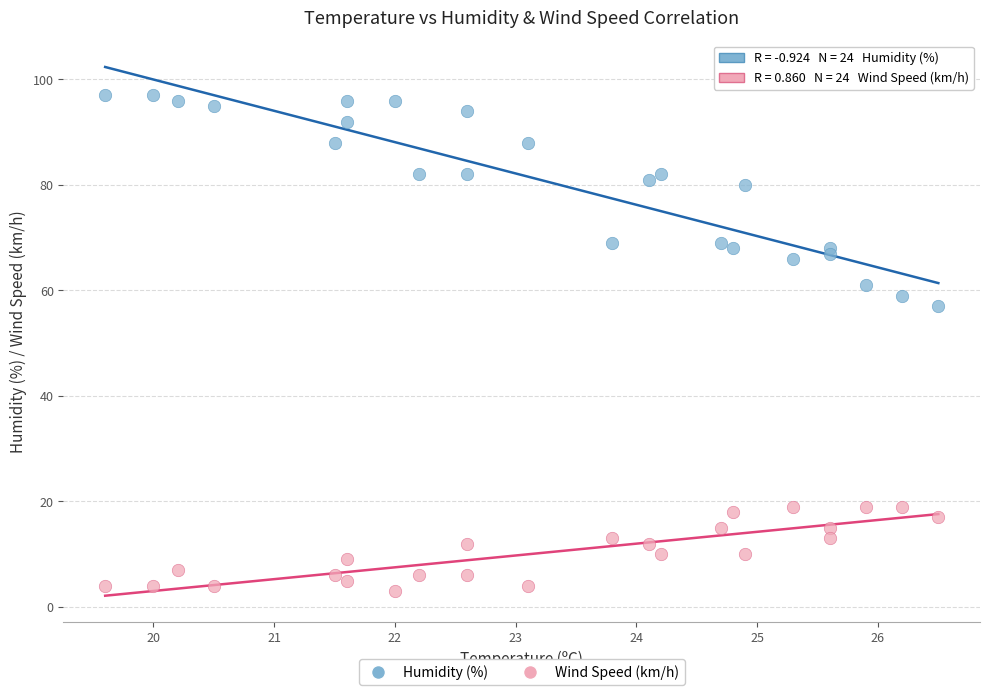

Across all series, what Y value is closest to 50?

57